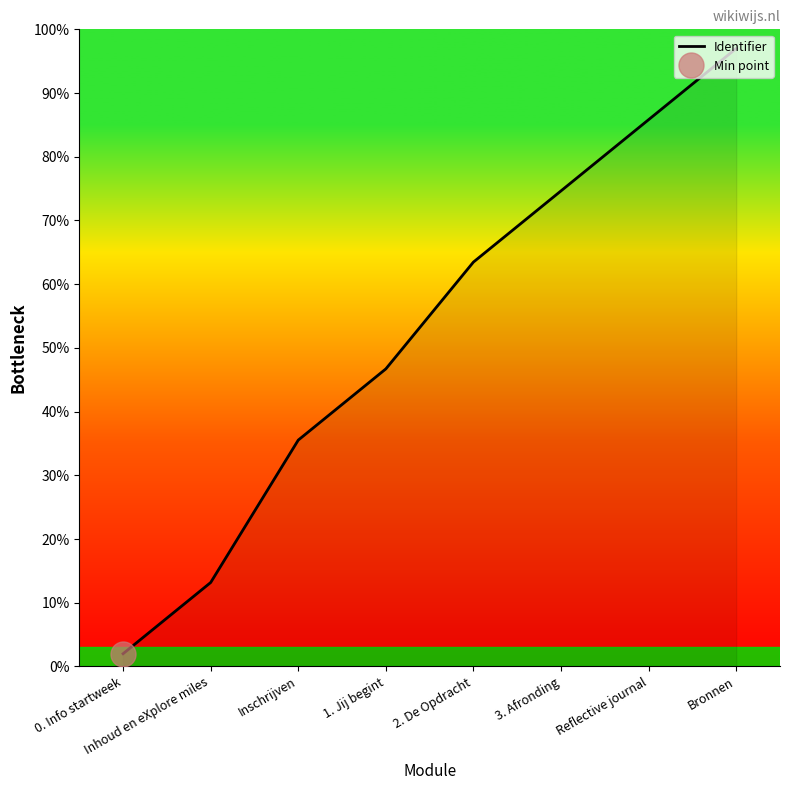

What is the greatest value displayed?

97.0